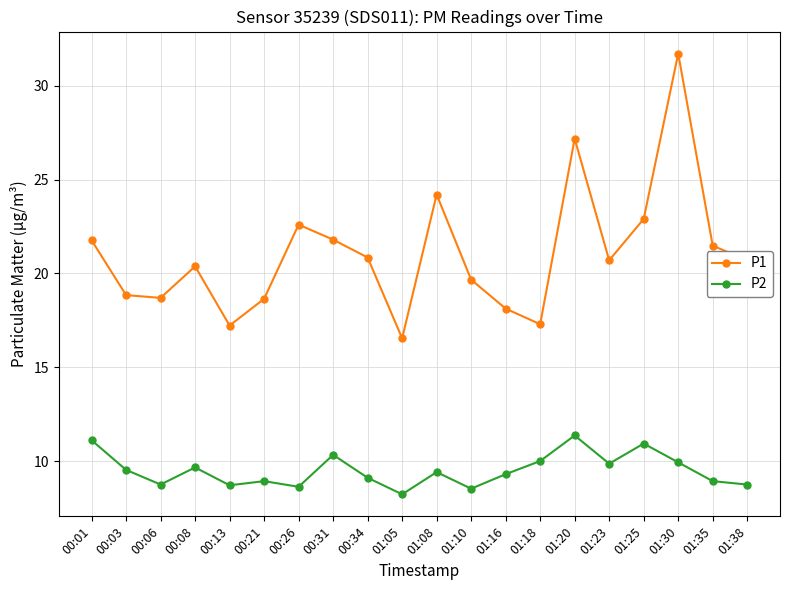

The P2 series shows 12.4 at 00:26. True or false?

False